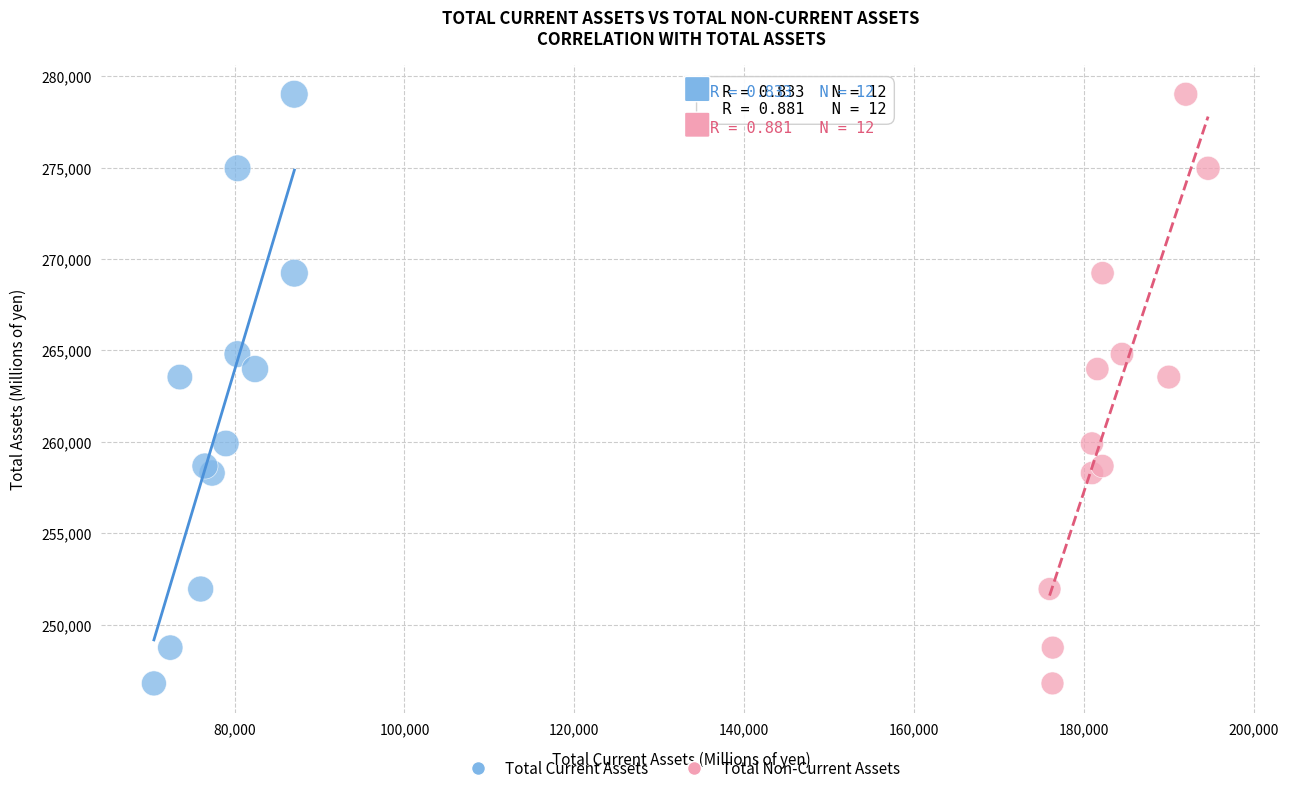

What are all the series names shown in the legend?

Total Current Assets, Total Non-Current Assets